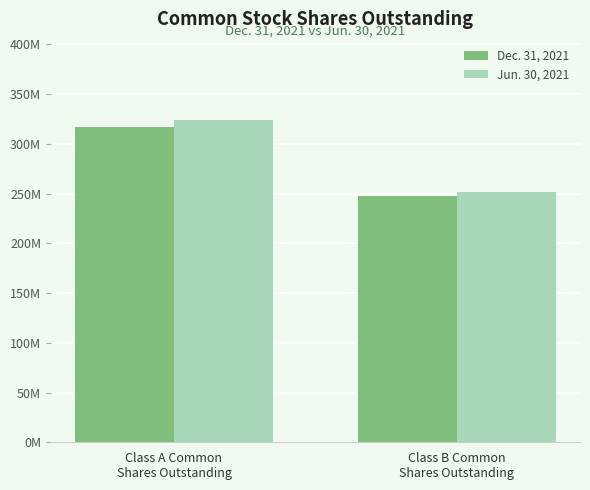

What are all the series names shown in the legend?

Dec. 31, 2021, Jun. 30, 2021